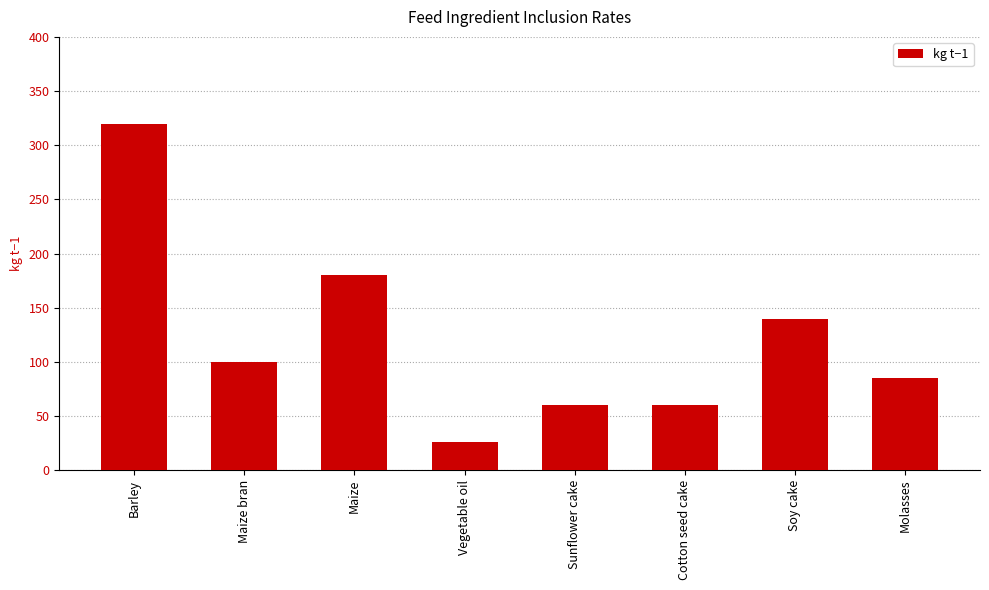

At which category does the chart reach its minimum across all series?

Vegetable oil